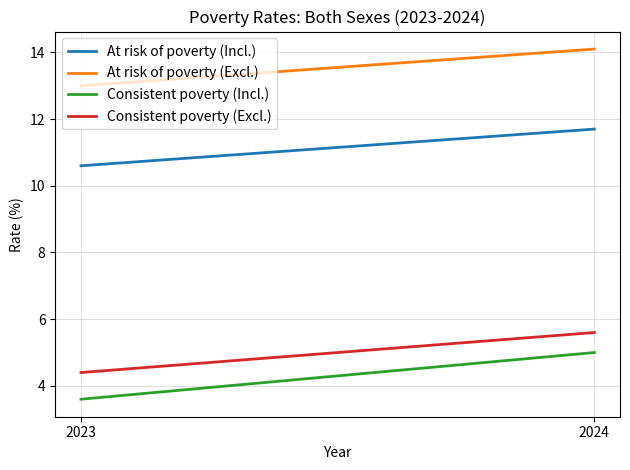

How many Consistent poverty (Incl.) values are between 3 and 5?

2